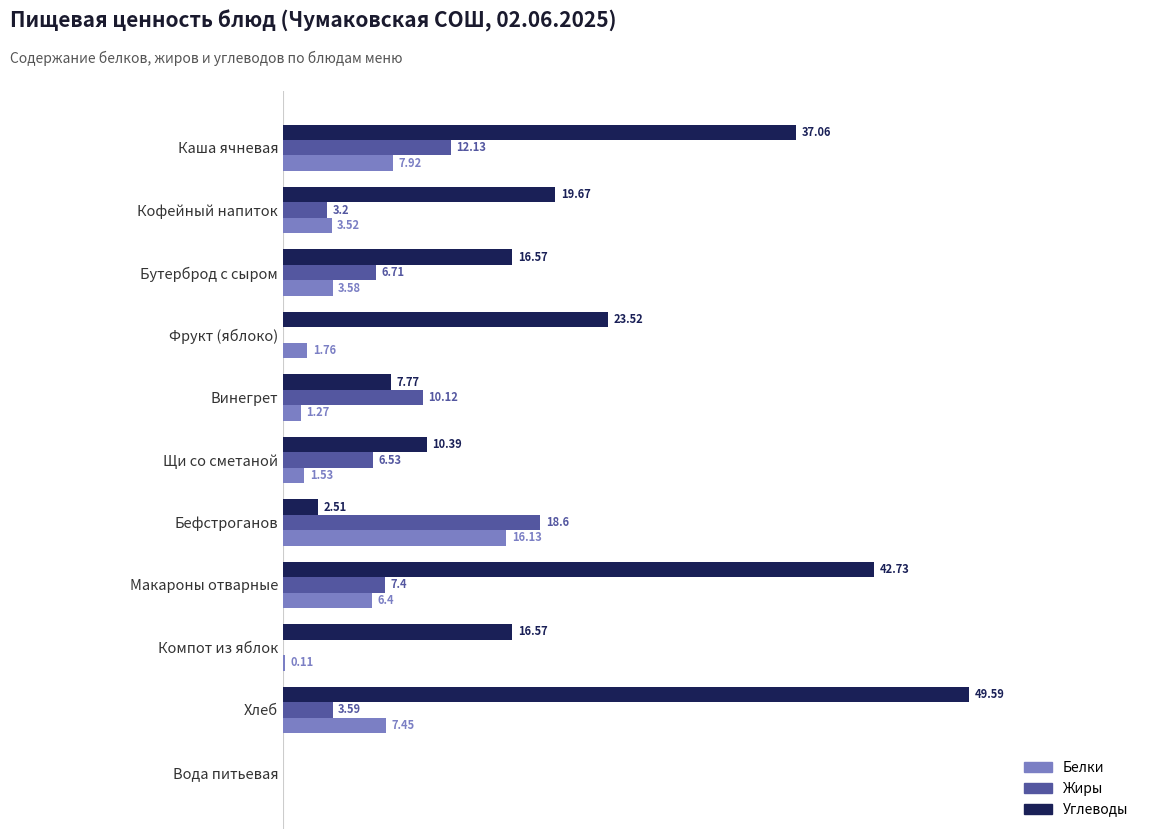

At which label does Углеводы reach its peak?

Хлеб